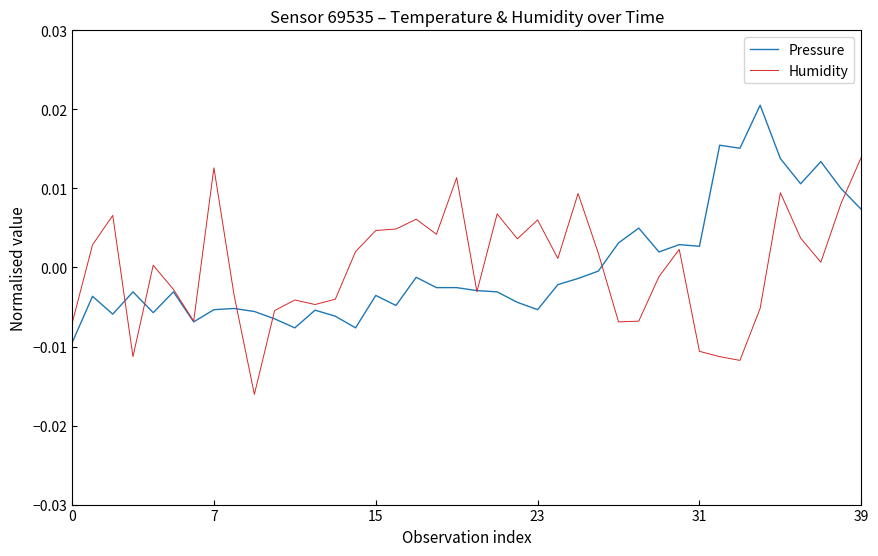

How many values in Humidity are above zero?

22